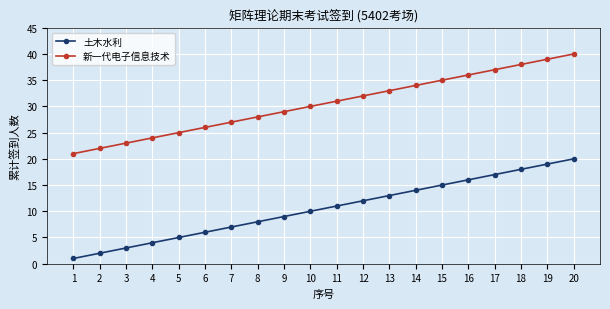

Does the chart display data point markers on the line(s)?

Yes